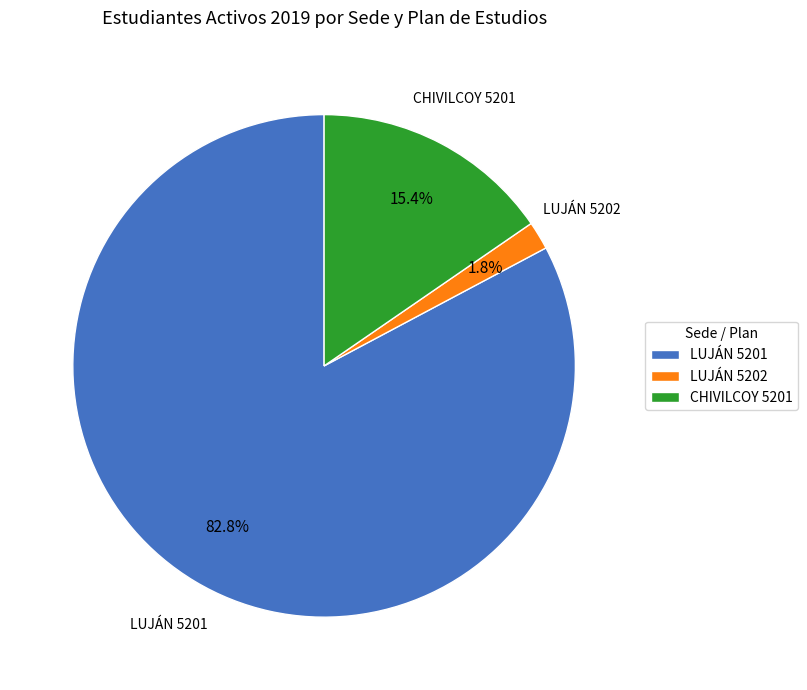

Count the number of slices in the pie.

3